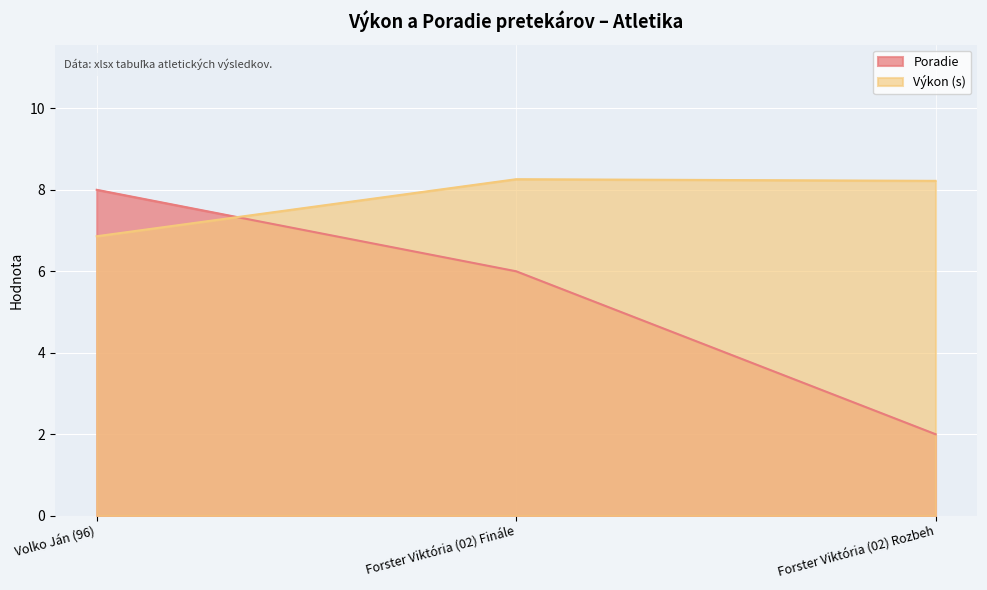

Which series changed the most between Volko Ján (96) and Forster Viktória (02) Rozbeh?

Poradie